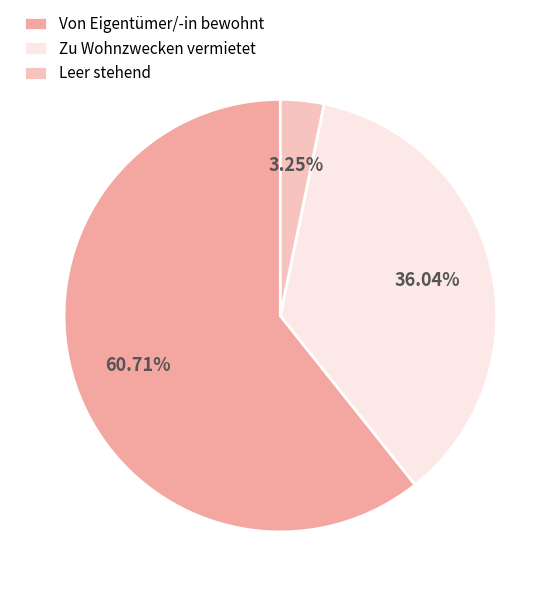

Is there a majority slice in this chart?

Yes